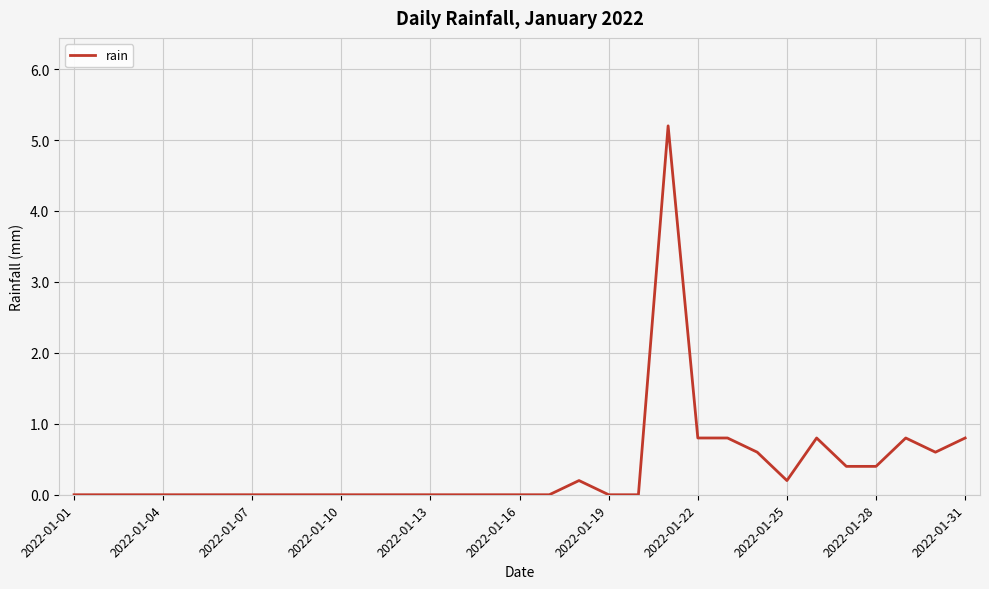

What is the greatest value displayed?

5.2